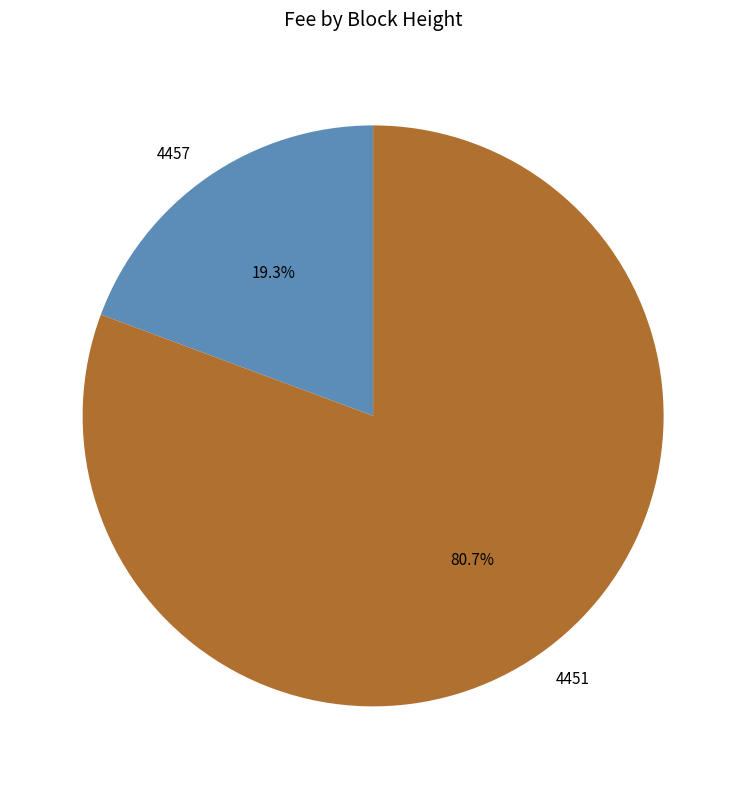

What is the largest slice in the pie chart?

4451